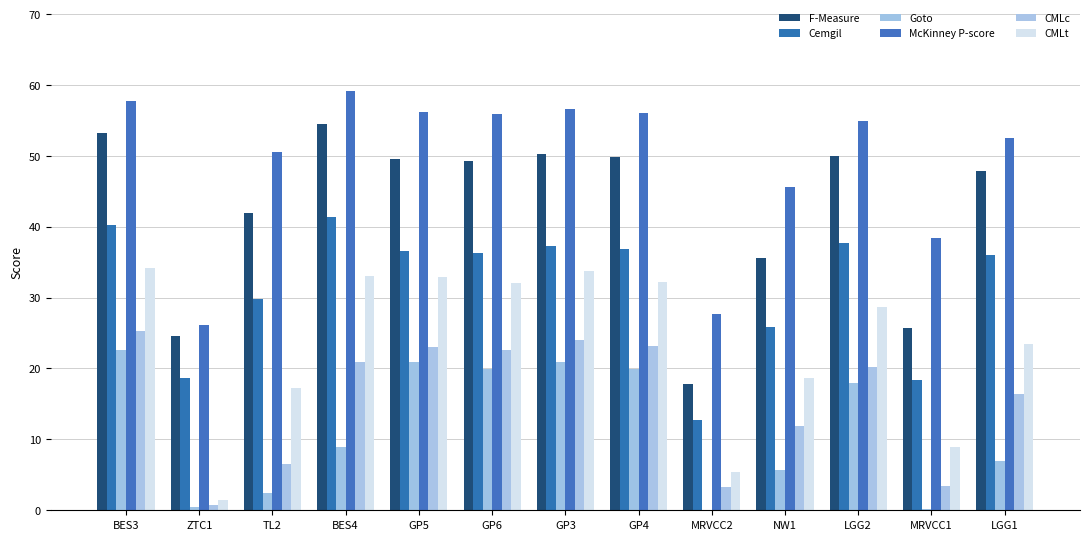

Between BES3 and MRVCC1, which is larger?

BES3